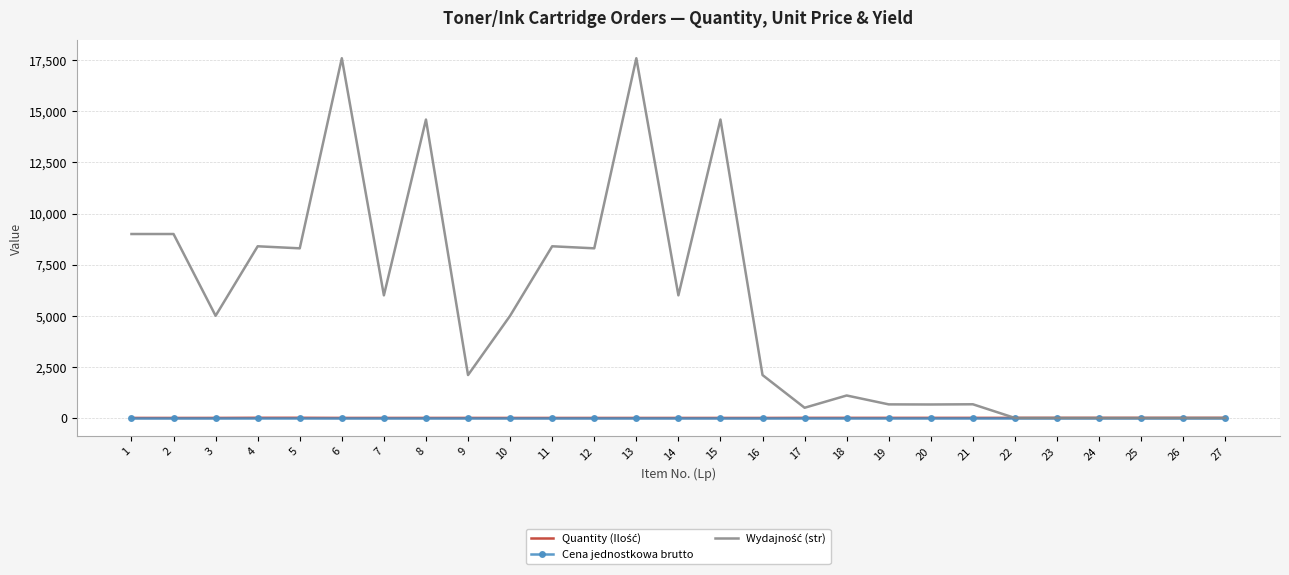

What is the greatest value displayed?

17600